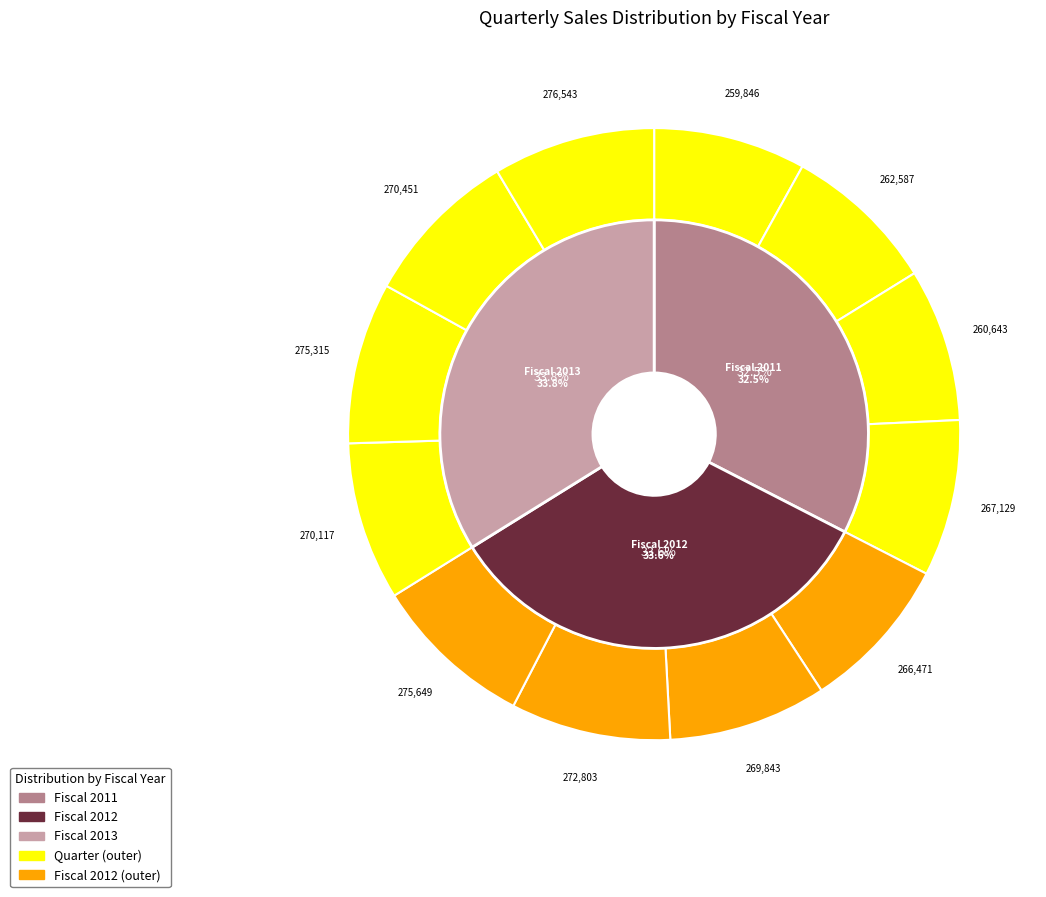

Does any single category account for the majority?

No